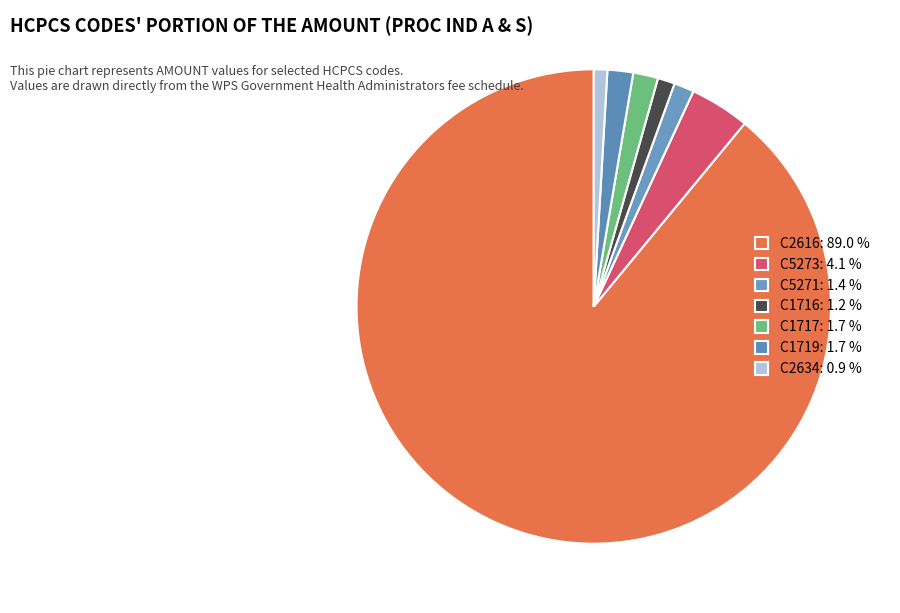

What is the ratio of the value at C5271 to the value at C1717?

0.8